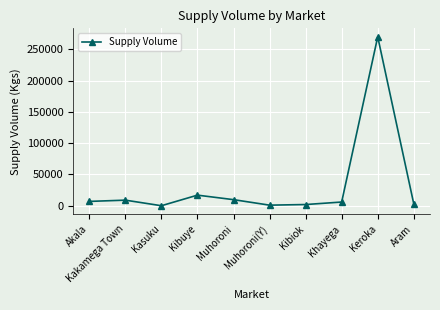

What is the smallest value displayed?

90